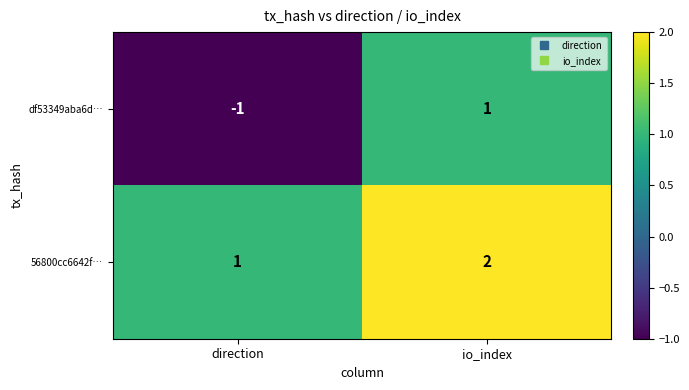

Rank the series at io_index from lowest to highest value.

df53349aba6d…, 56800cc6642f…